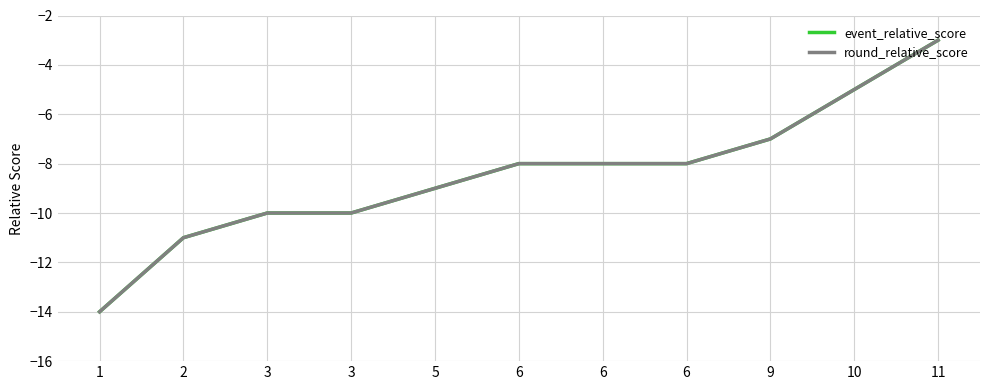

At how many categories does at least one series exceed -10?

7